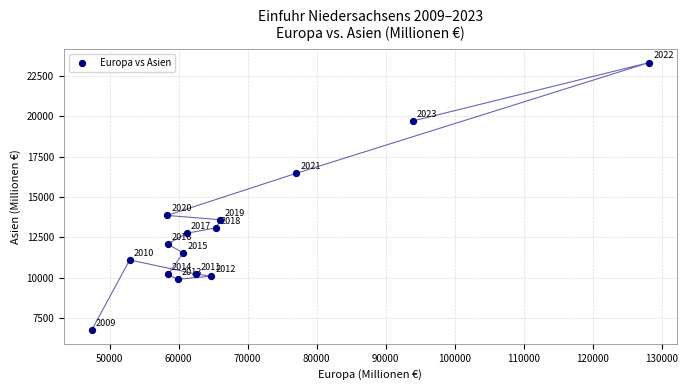

What Y value in the scatter plot is closest to 15034?

13860.0